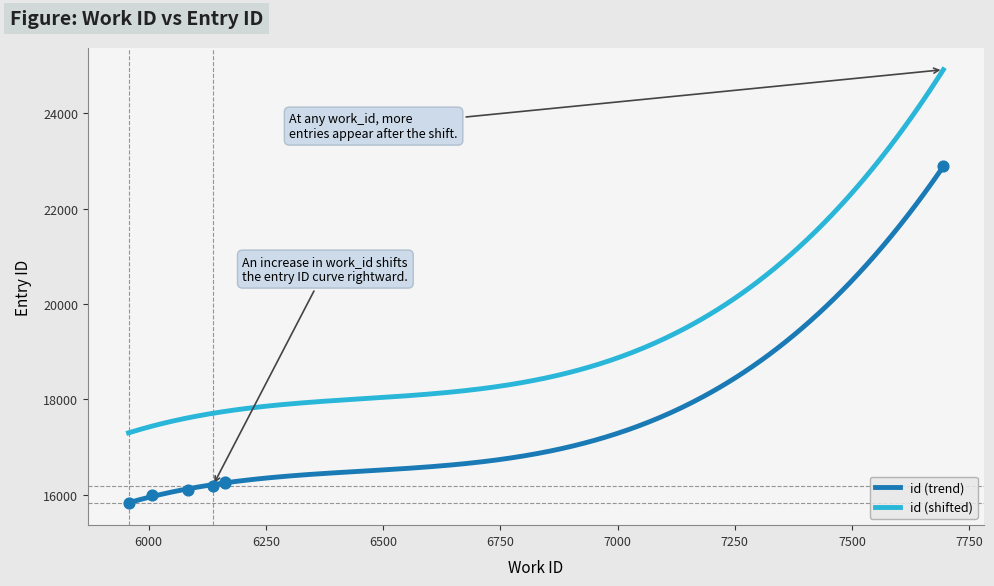

What is the change in value from 6137 to 6163?

+69